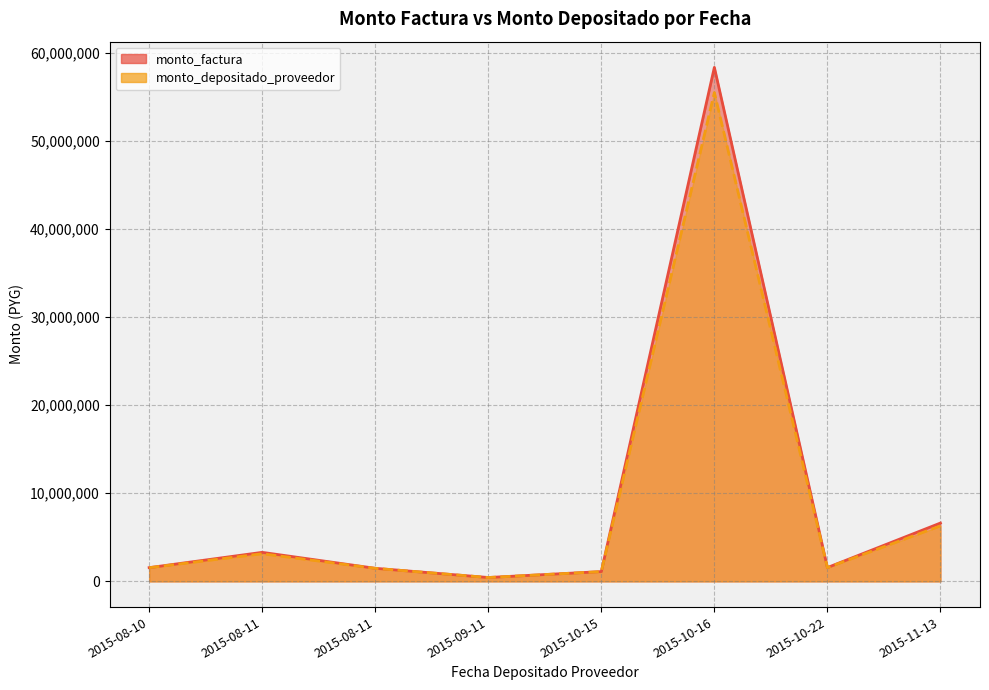

The value of monto_factura at 2015-10-16 is 23359539. True or false?

False